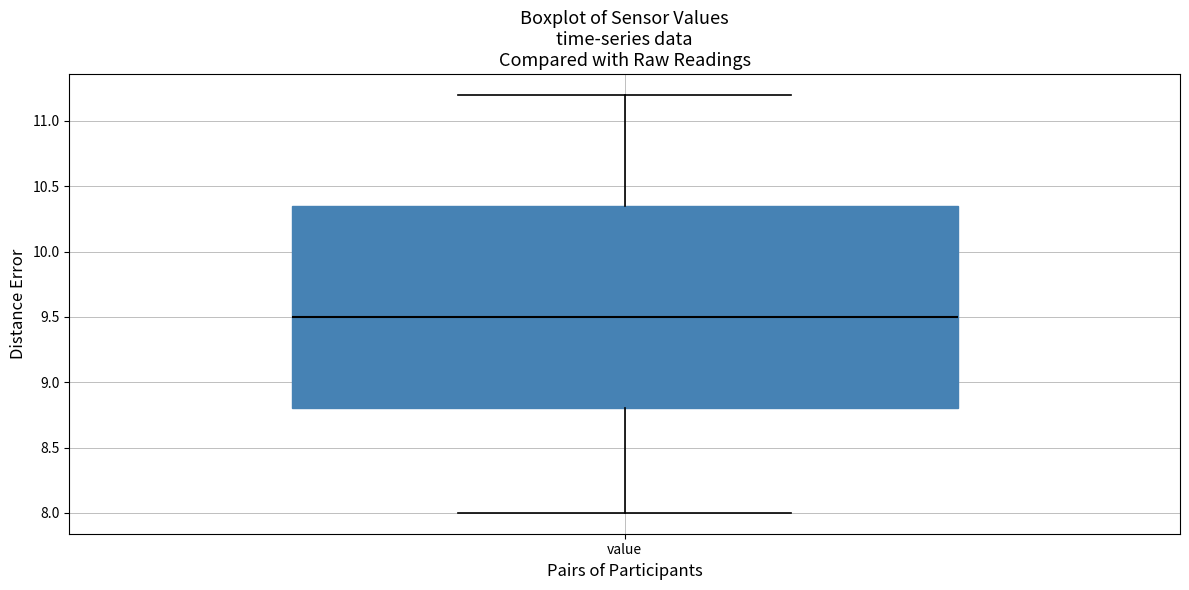

Where does the lower whisker of the box for value end on the y-axis? The values are not printed on the chart, so give them approximately, as read against the axis.

8.00